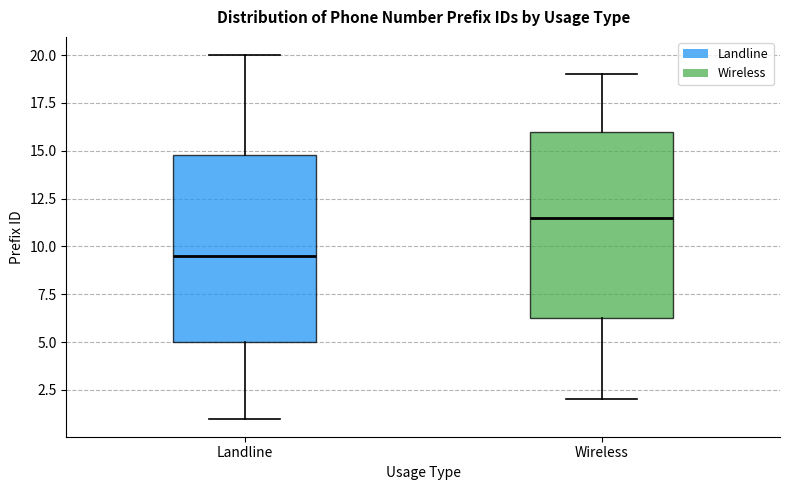

Where does the upper whisker of the box for Landline end on the y-axis? The values are not printed on the chart, so give them approximately, as read against the axis.

20.0